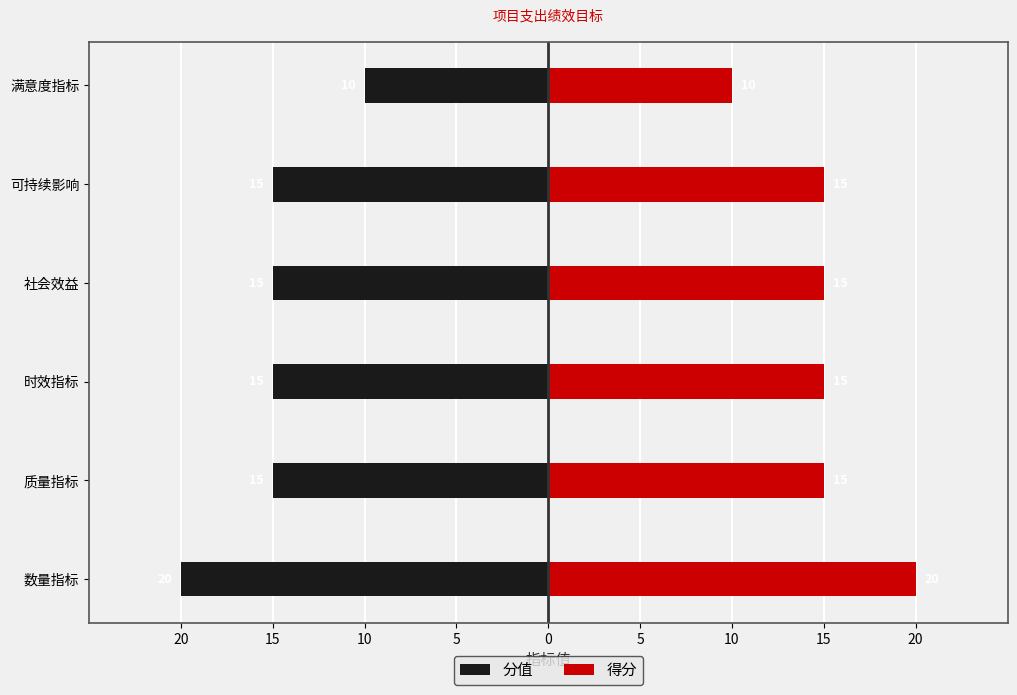

Which series has the largest total across all categories?

得分